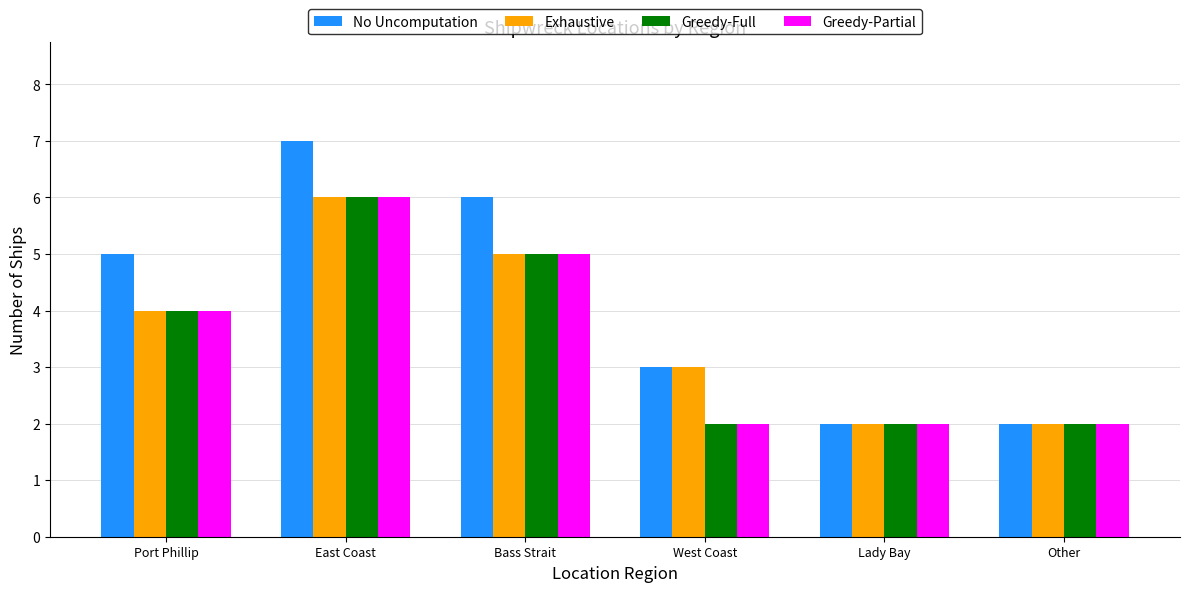

Which series has the widest spread of values?

No Uncomputation